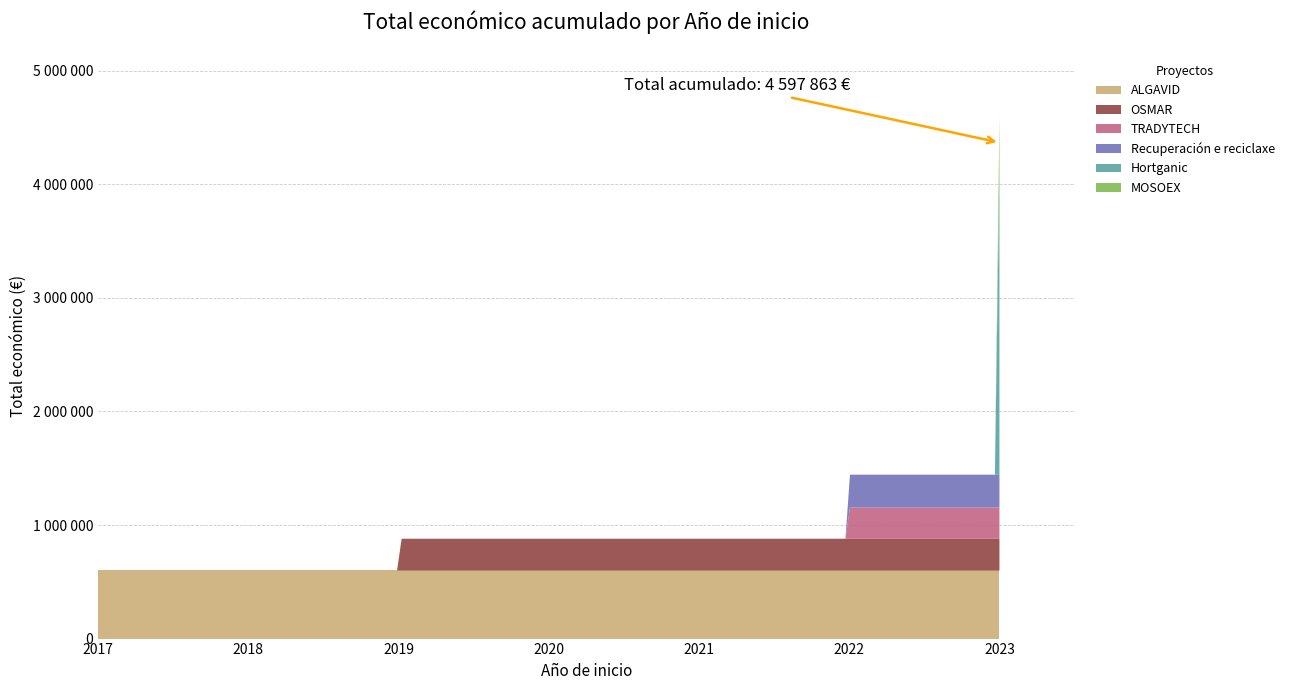

Reading left to right, list all the values displayed in this chart.

2017=599883	2019=279355	2022=274899	2022=289231	2023=2657263	2023=497232